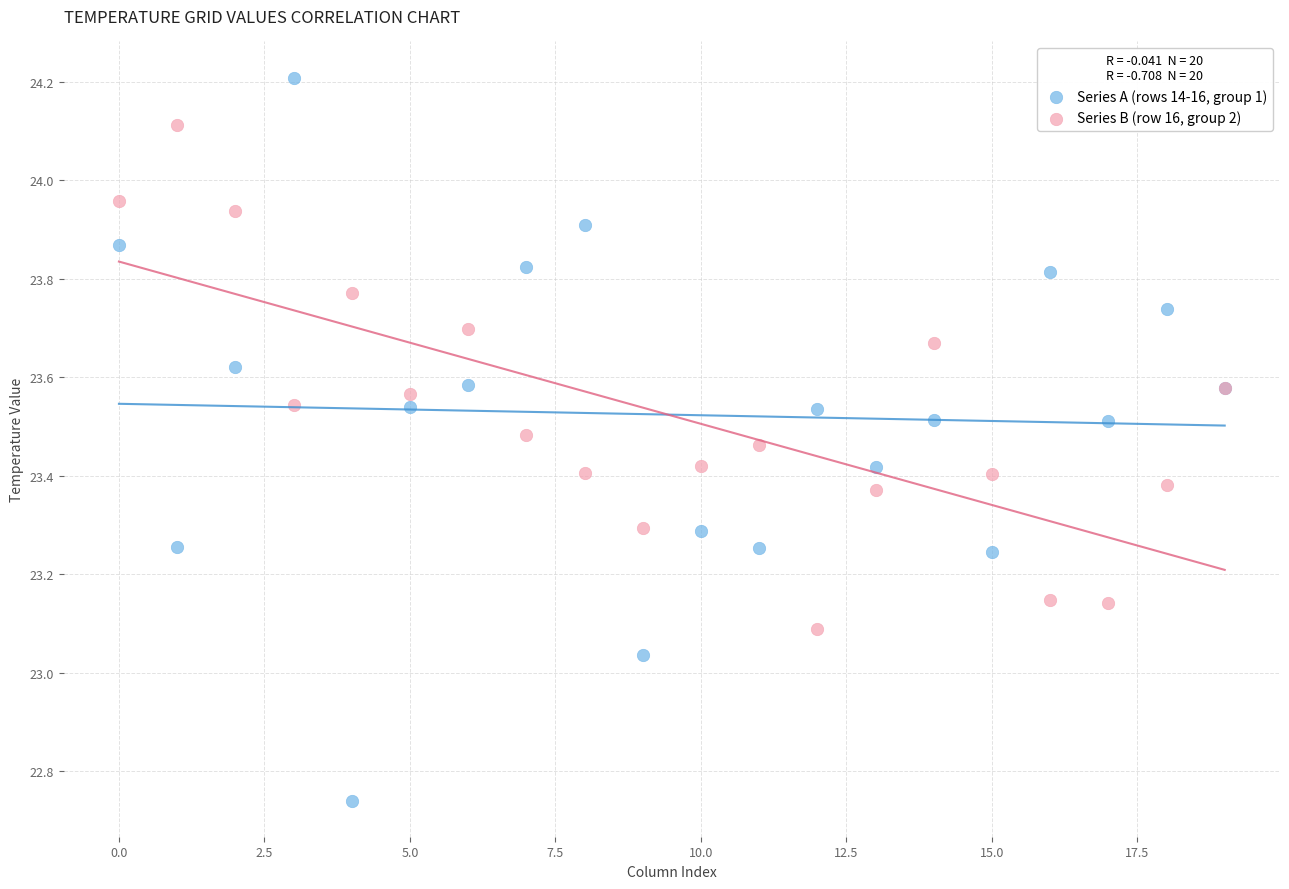

Which series contains the lowest Y value?

Series A (rows 14-16, group 1)